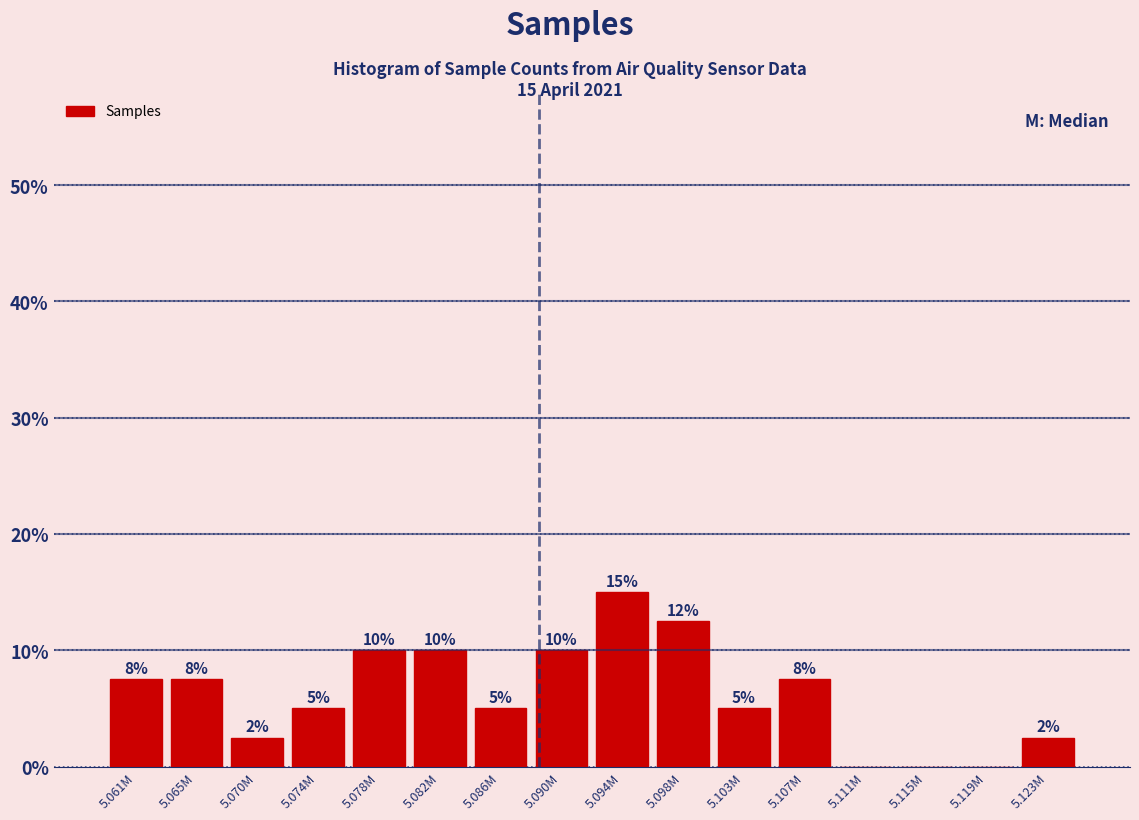

What is the sum of all values?

100.0